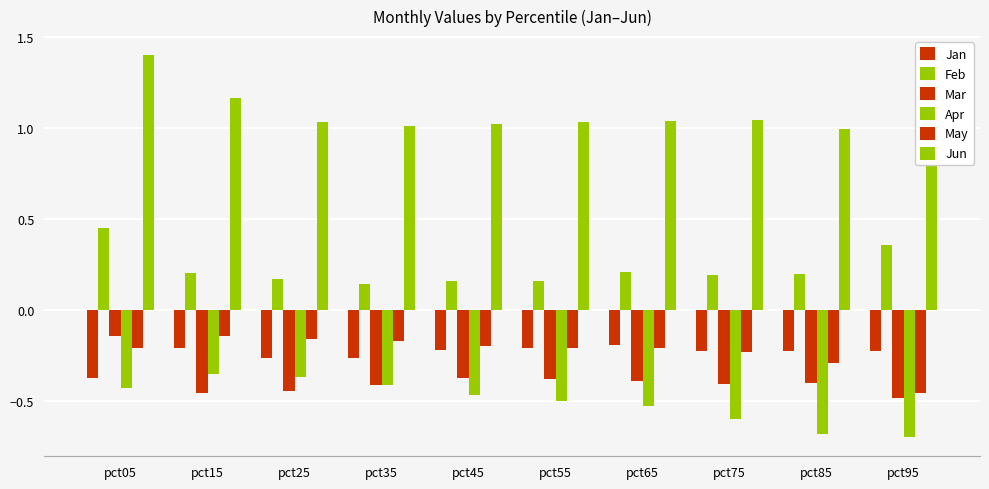

Which has a higher value, pct85 or pct15?

pct15